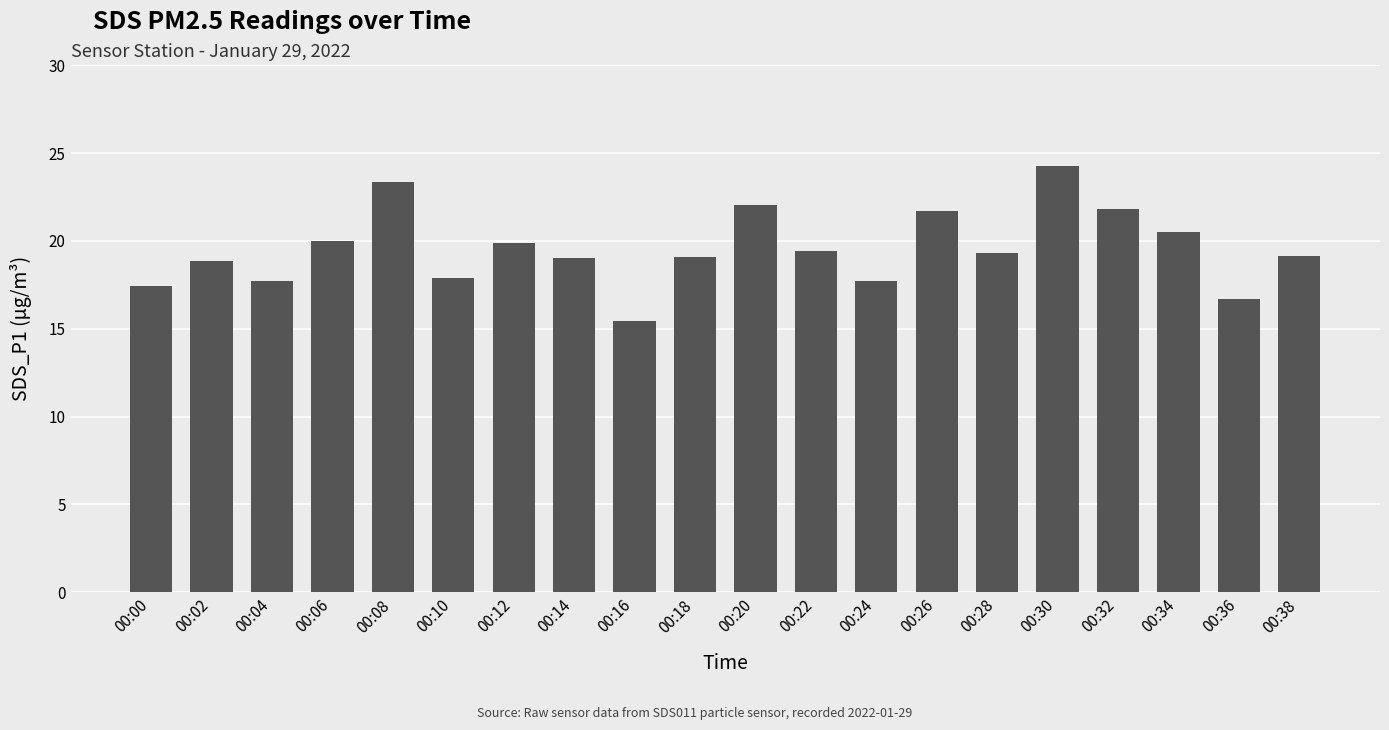

What is the sum of all values?

391.5